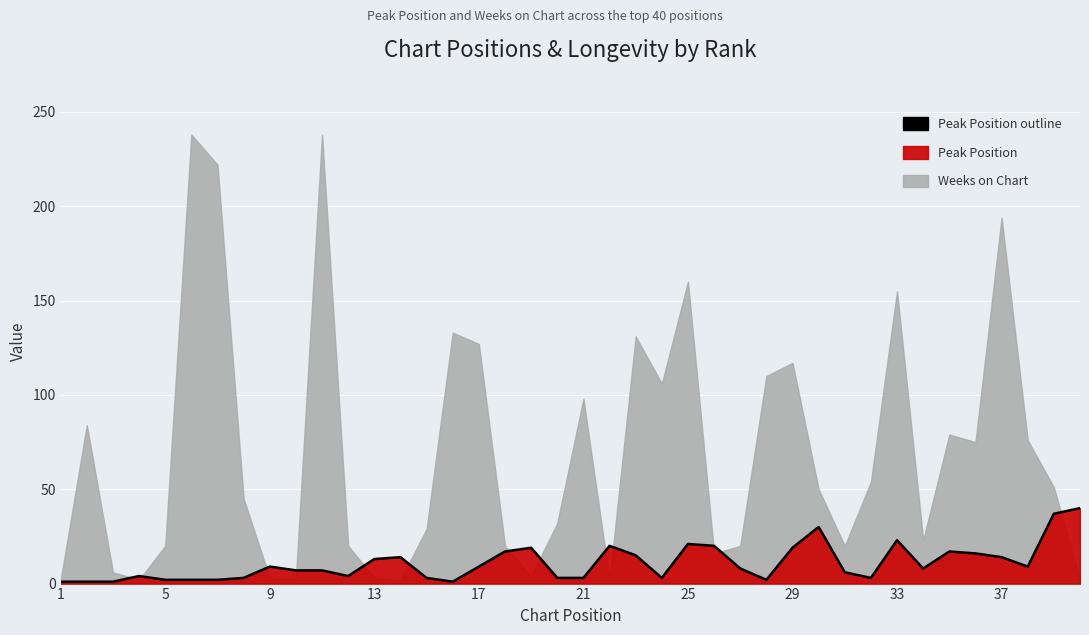

At which category does the data reach its first local valley?

12